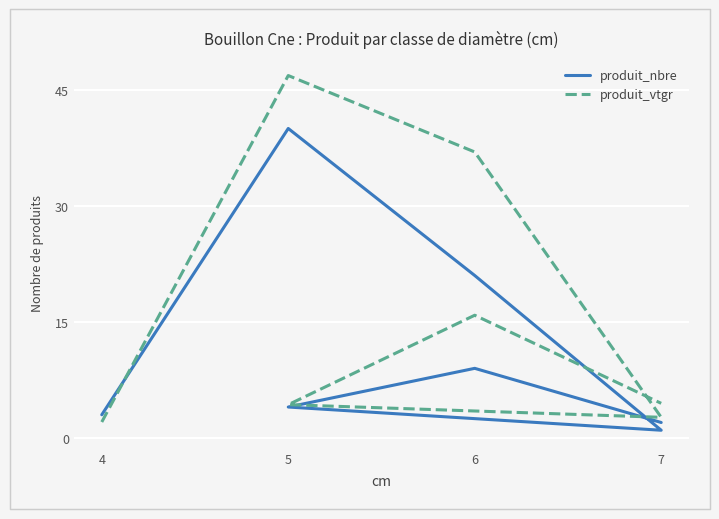

Reading left to right, list all the values displayed in this chart.

produit_nbre: 3.0	40.0	21.0	1.0	4.0	9.0	2.0
produit_vtgr: 2.1	46.8	37.0	2.7	4.3	15.9	4.5